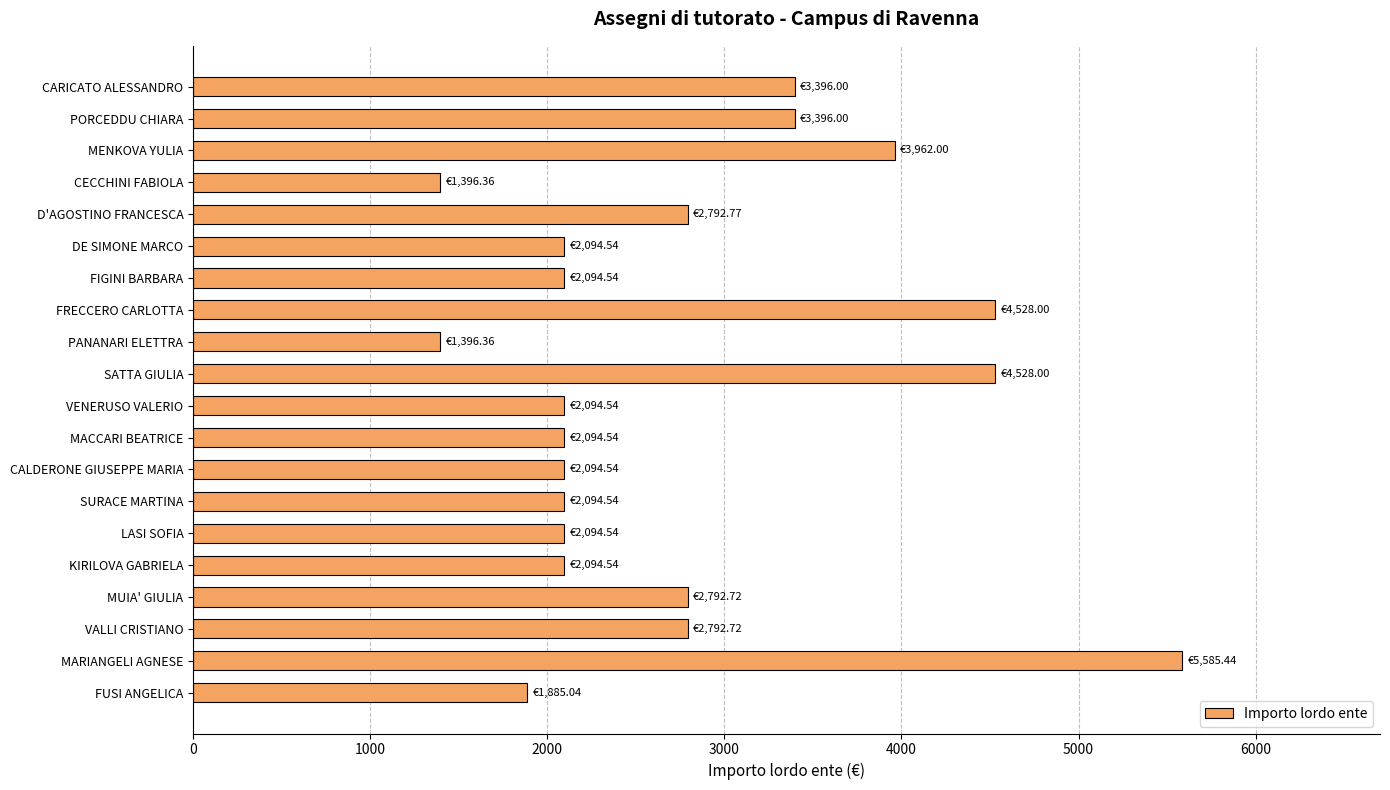

How many bars are there in total?

20